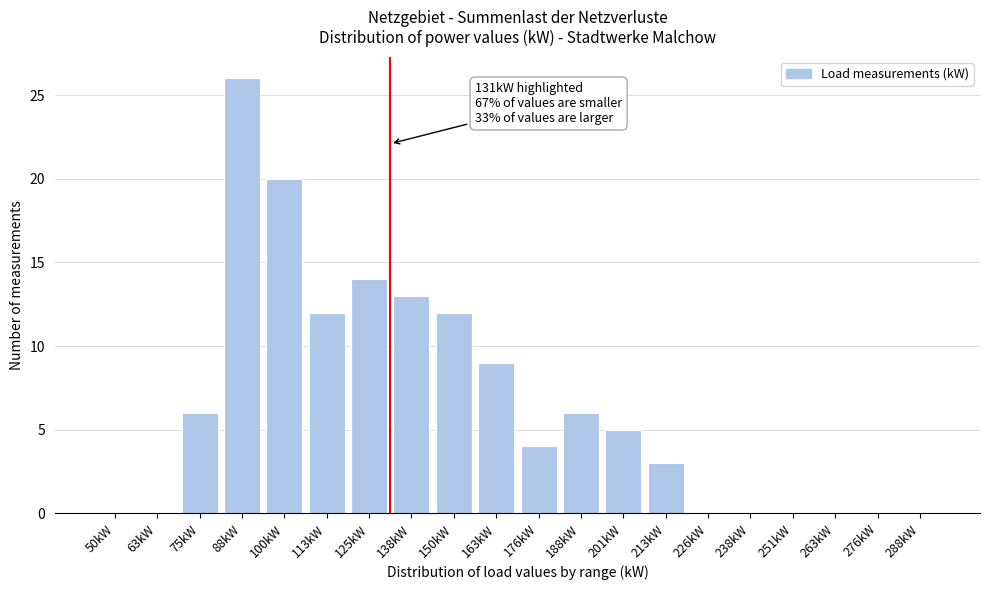

Reading right to left, extract all data points from this chart.

288kW=0	276kW=0	263kW=0	251kW=0	238kW=0	226kW=0	213kW=3	201kW=5	188kW=6	176kW=4	163kW=9	150kW=12	138kW=13	125kW=14	113kW=12	100kW=20	88kW=26	75kW=6	63kW=0	50kW=0